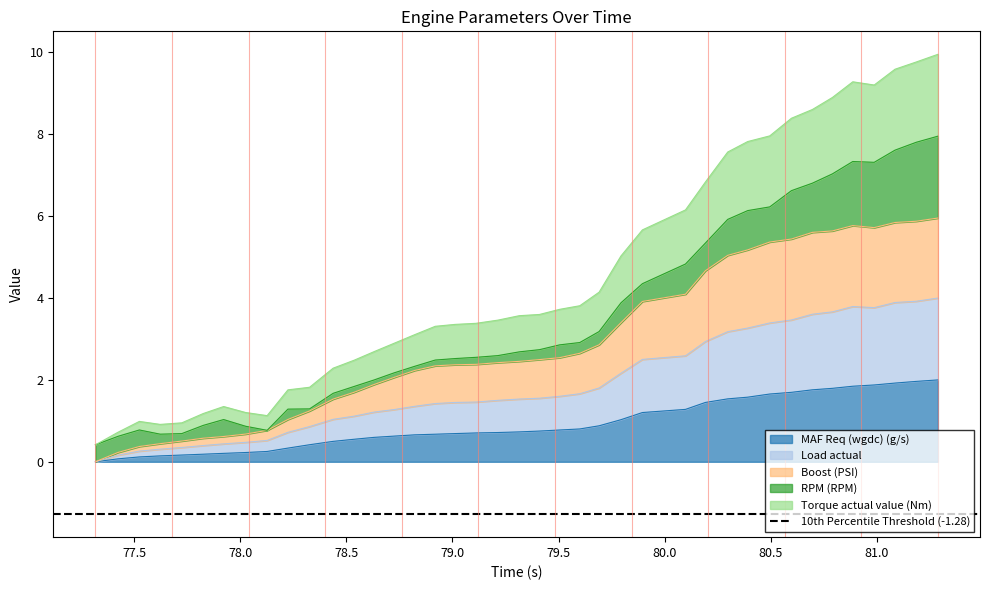

What is the highest value of the MAF Req (wgdc) (g/s) series?

2.0